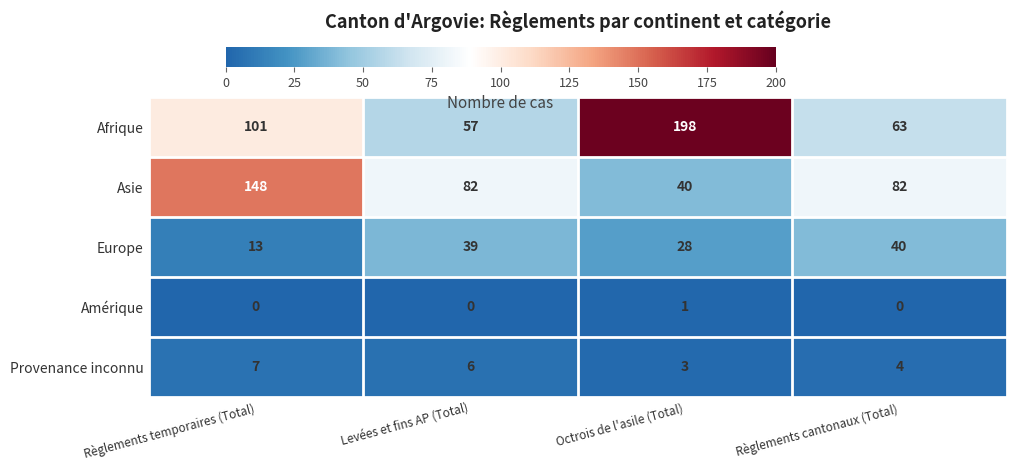

How many data points does each series have?

4